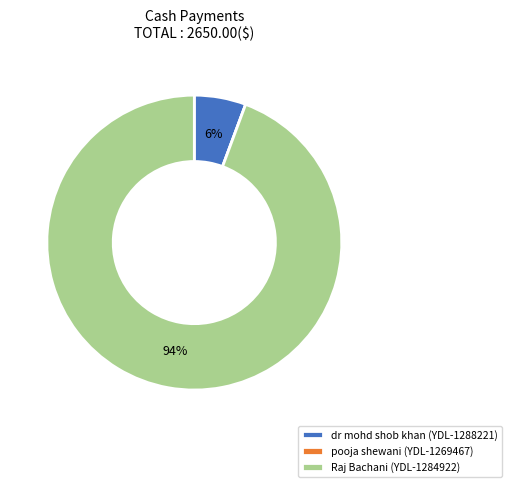

To the nearest percent, what is the average slice percentage?

33%